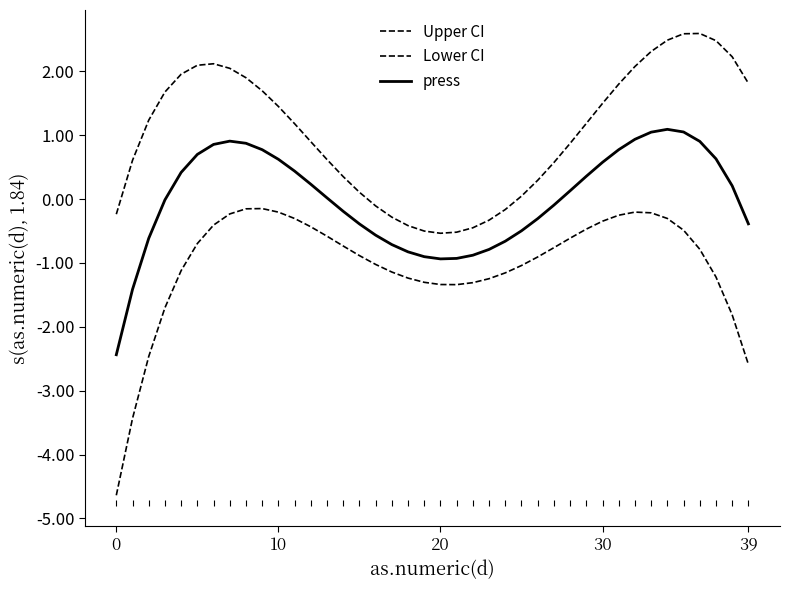

Does the chart display data point markers on the line(s)?

No